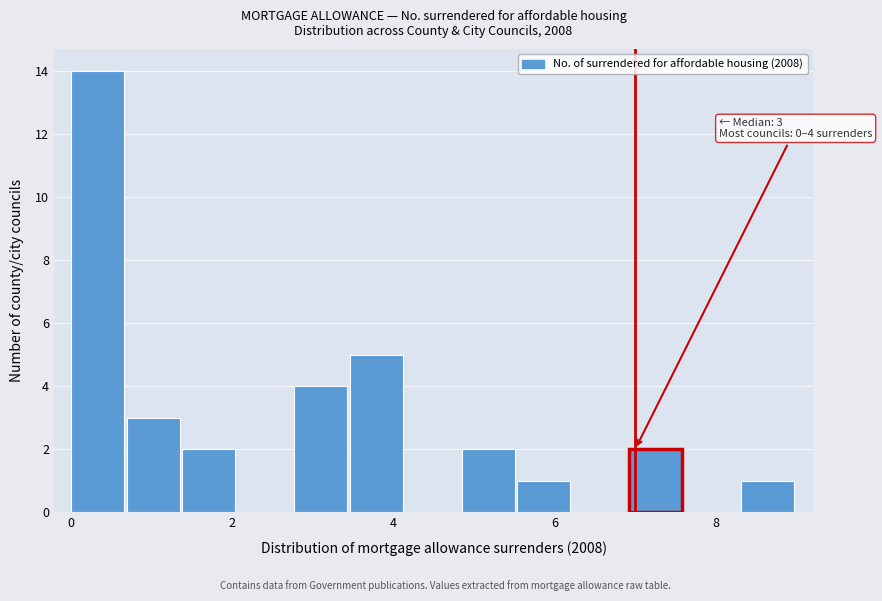

Around what value on the x-axis is the tallest bar? Give the approximate position of its centre, as read against the axis.

0.4